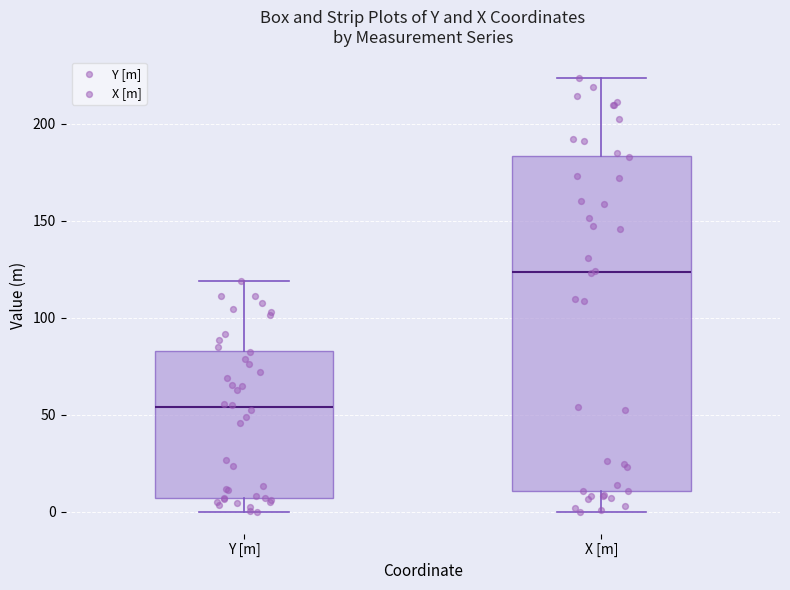

Reading left to right, read every box against the y-axis: the position of its median line, the range the box covers, and the ends of its whiskers. The values are not printed on the chart, so give them approximately, as read against the axis.

Y [m]: median 55, box 5 to 85, whiskers 0 to 120
X [m]: median 125, box 10 to 185, whiskers 0 to 225